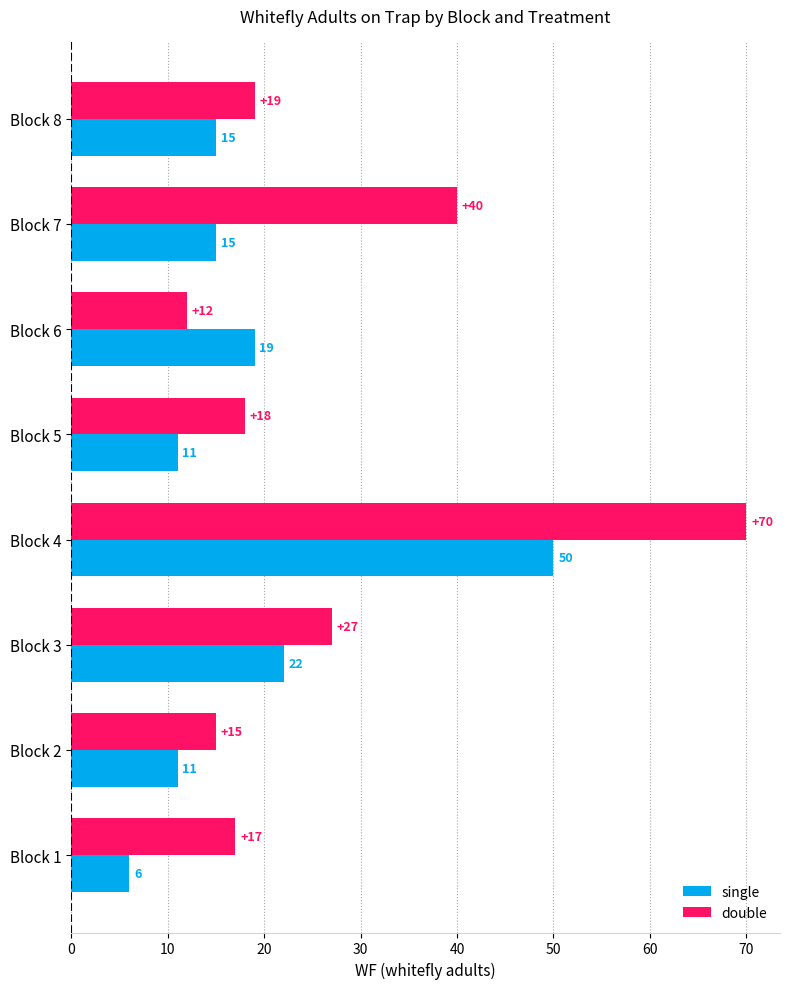

Rank the categories by double value from lowest to highest.

Block 6, Block 2, Block 1, Block 5, Block 8, Block 3, Block 7, Block 4